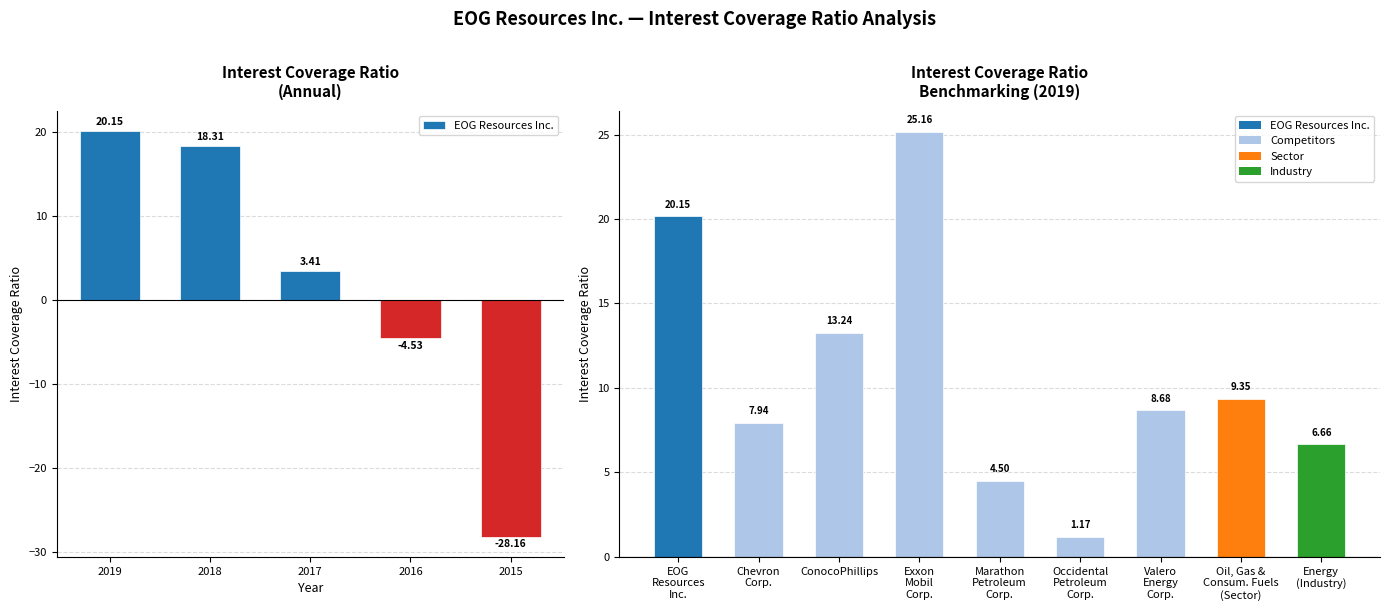

What is the difference between the values at 2018 and 2015?

46.5